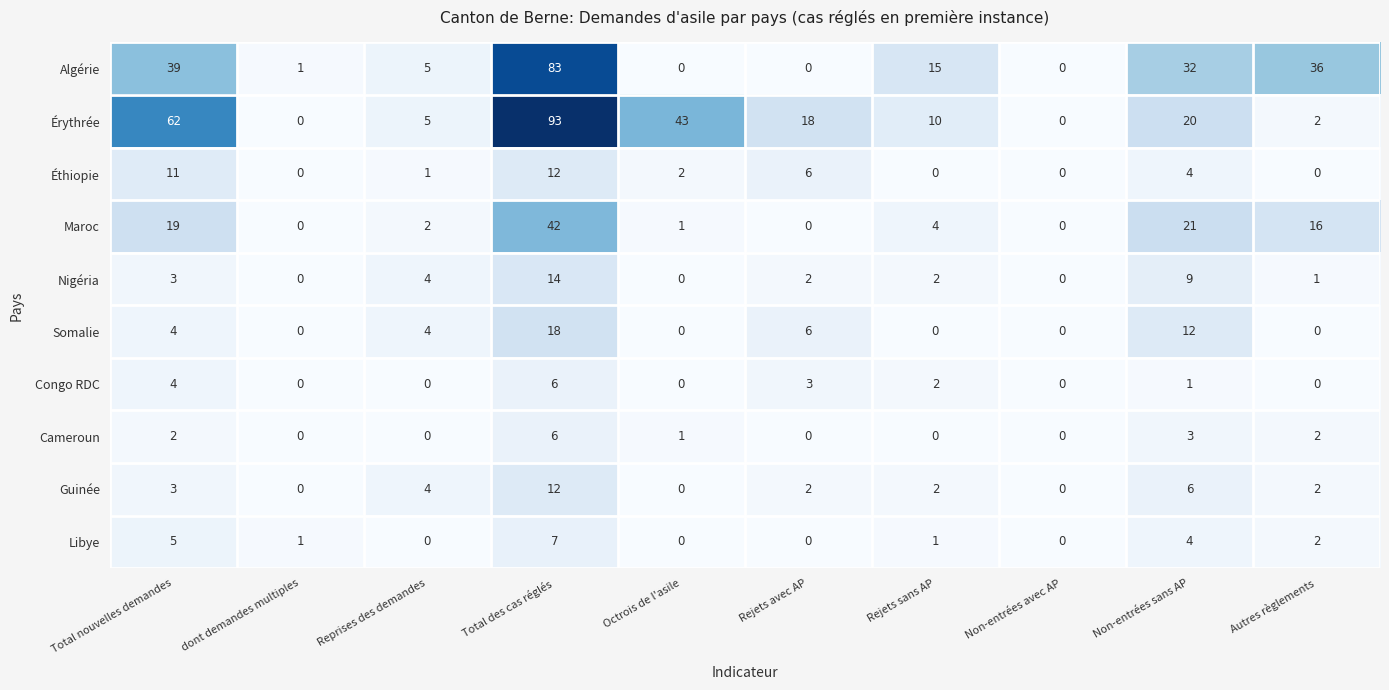

How many data points does each series have?

10